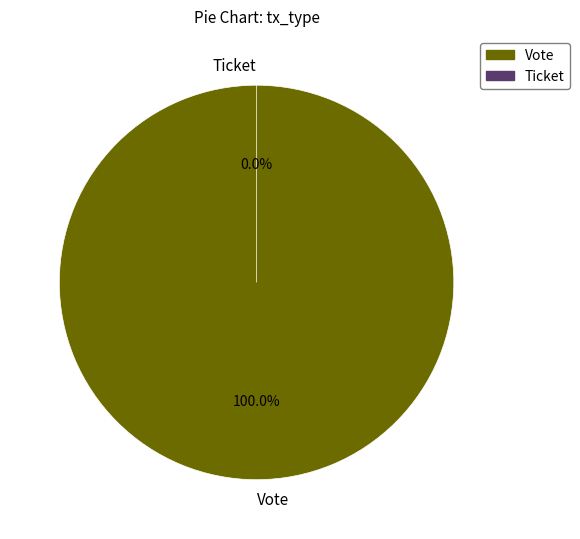

Does any single category account for the majority?

Yes